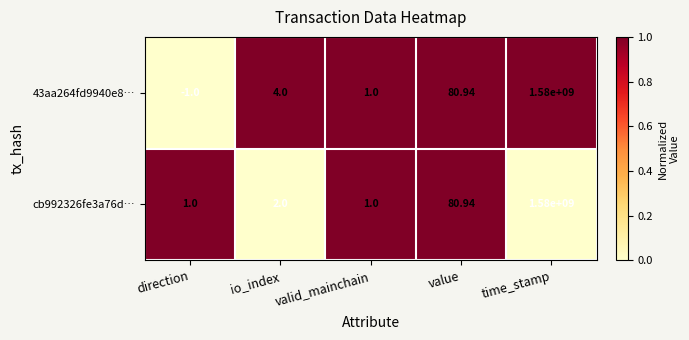

Which category has the lowest value in the 43aa264fd9940e8… series?

direction